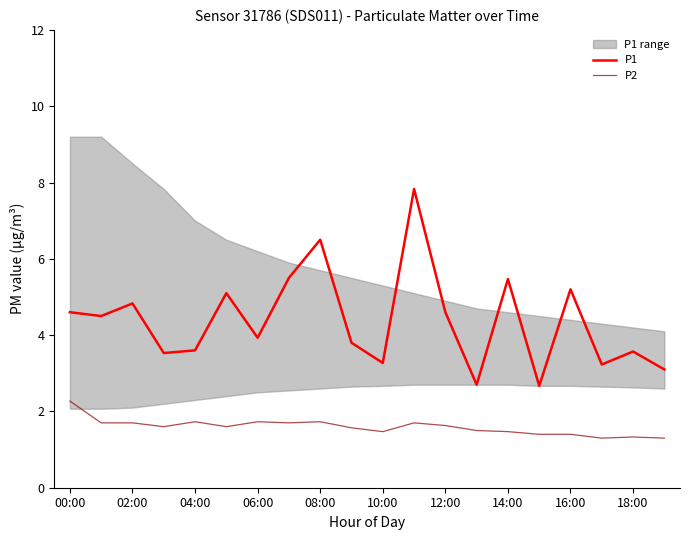

True or false: P1 and P2 cross at least once.

False